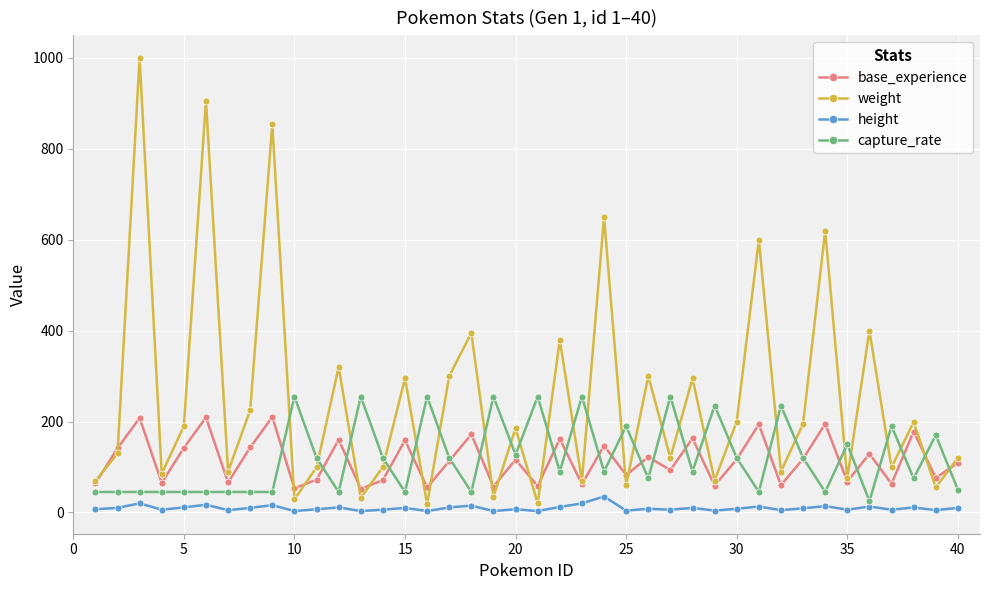

How many lines are shown in the chart?

4